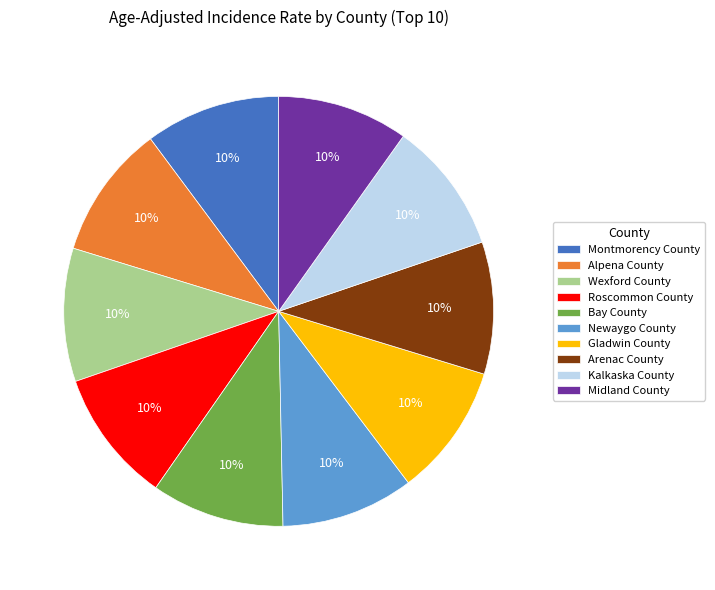

Is Alpena County the majority of the pie?

No